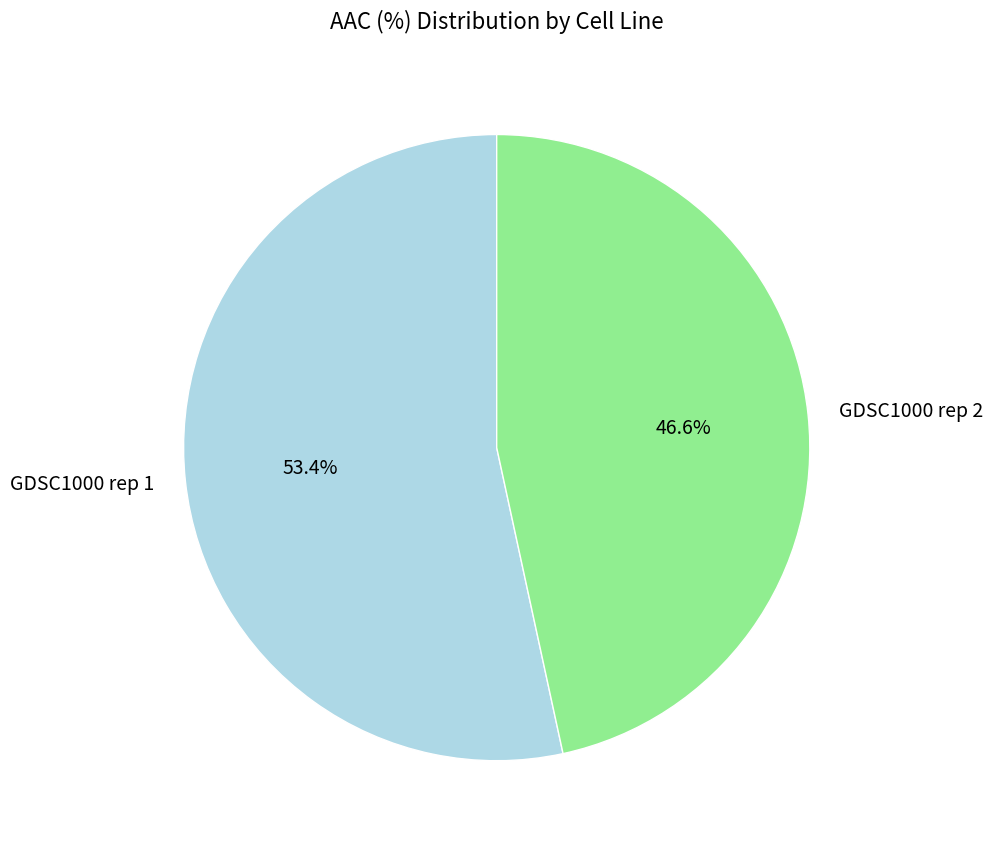

The GDSC1000 rep 1 slice represents 45% of the pie. True or false?

False